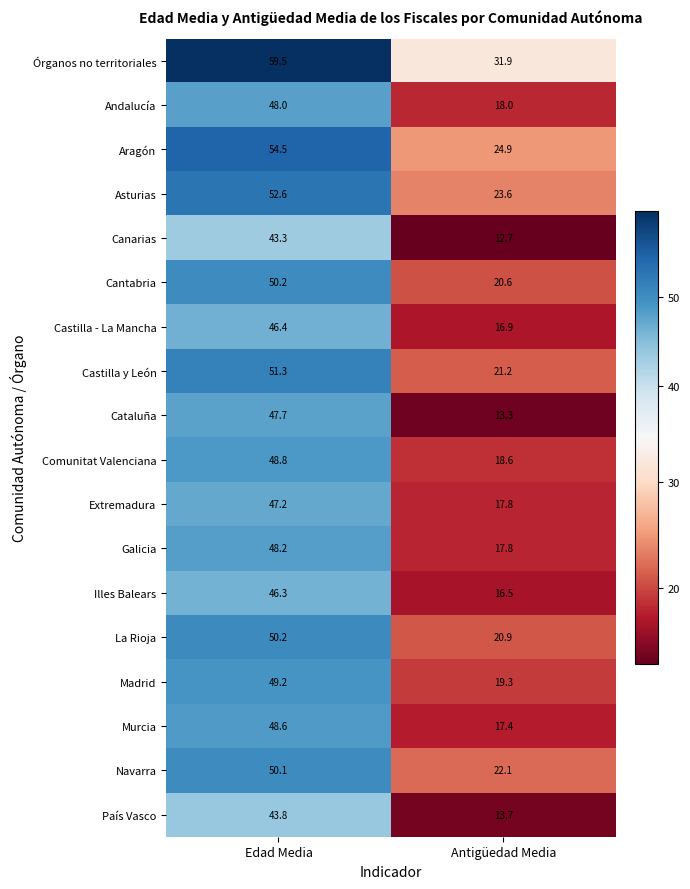

Which series has the largest range (max minus min)?

Cataluña